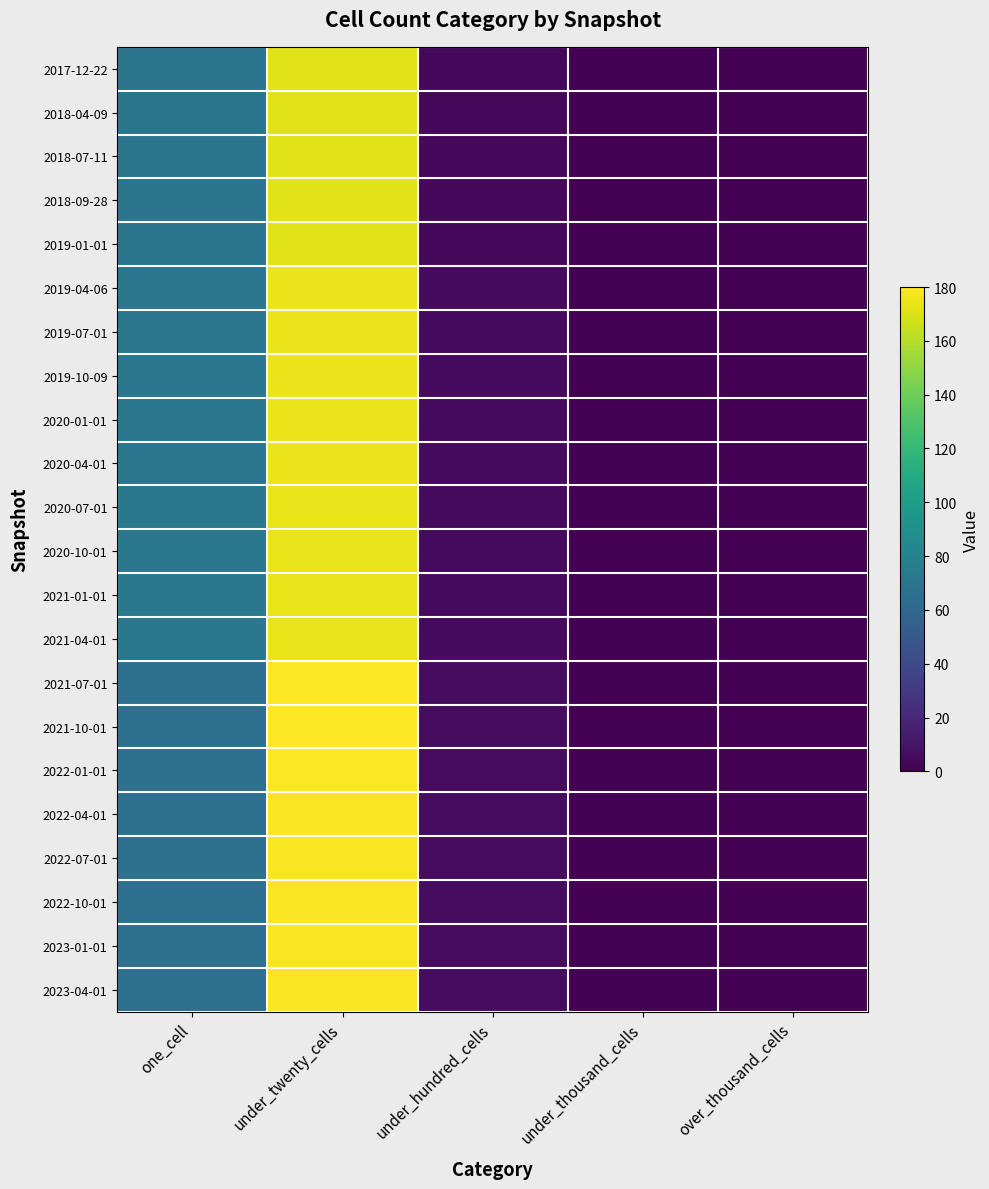

How many categories are shown in the chart?

5